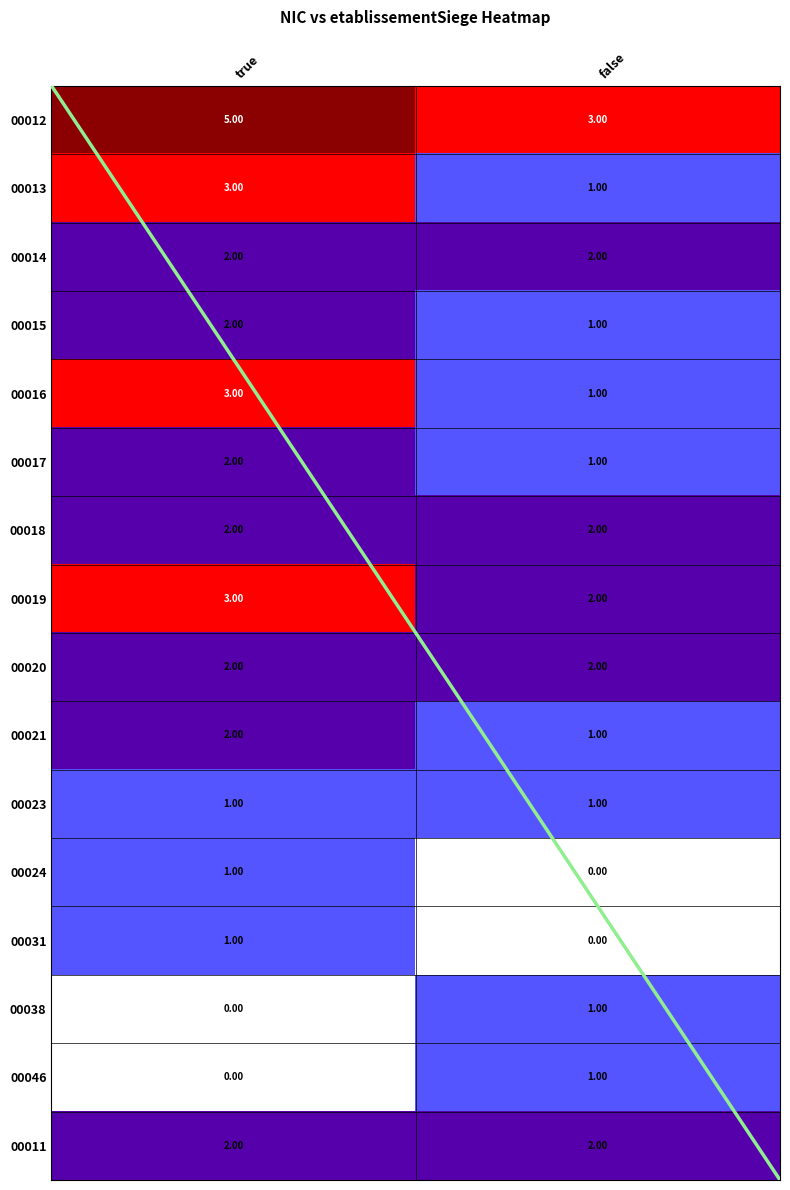

At which category is the sum across all series the highest?

true